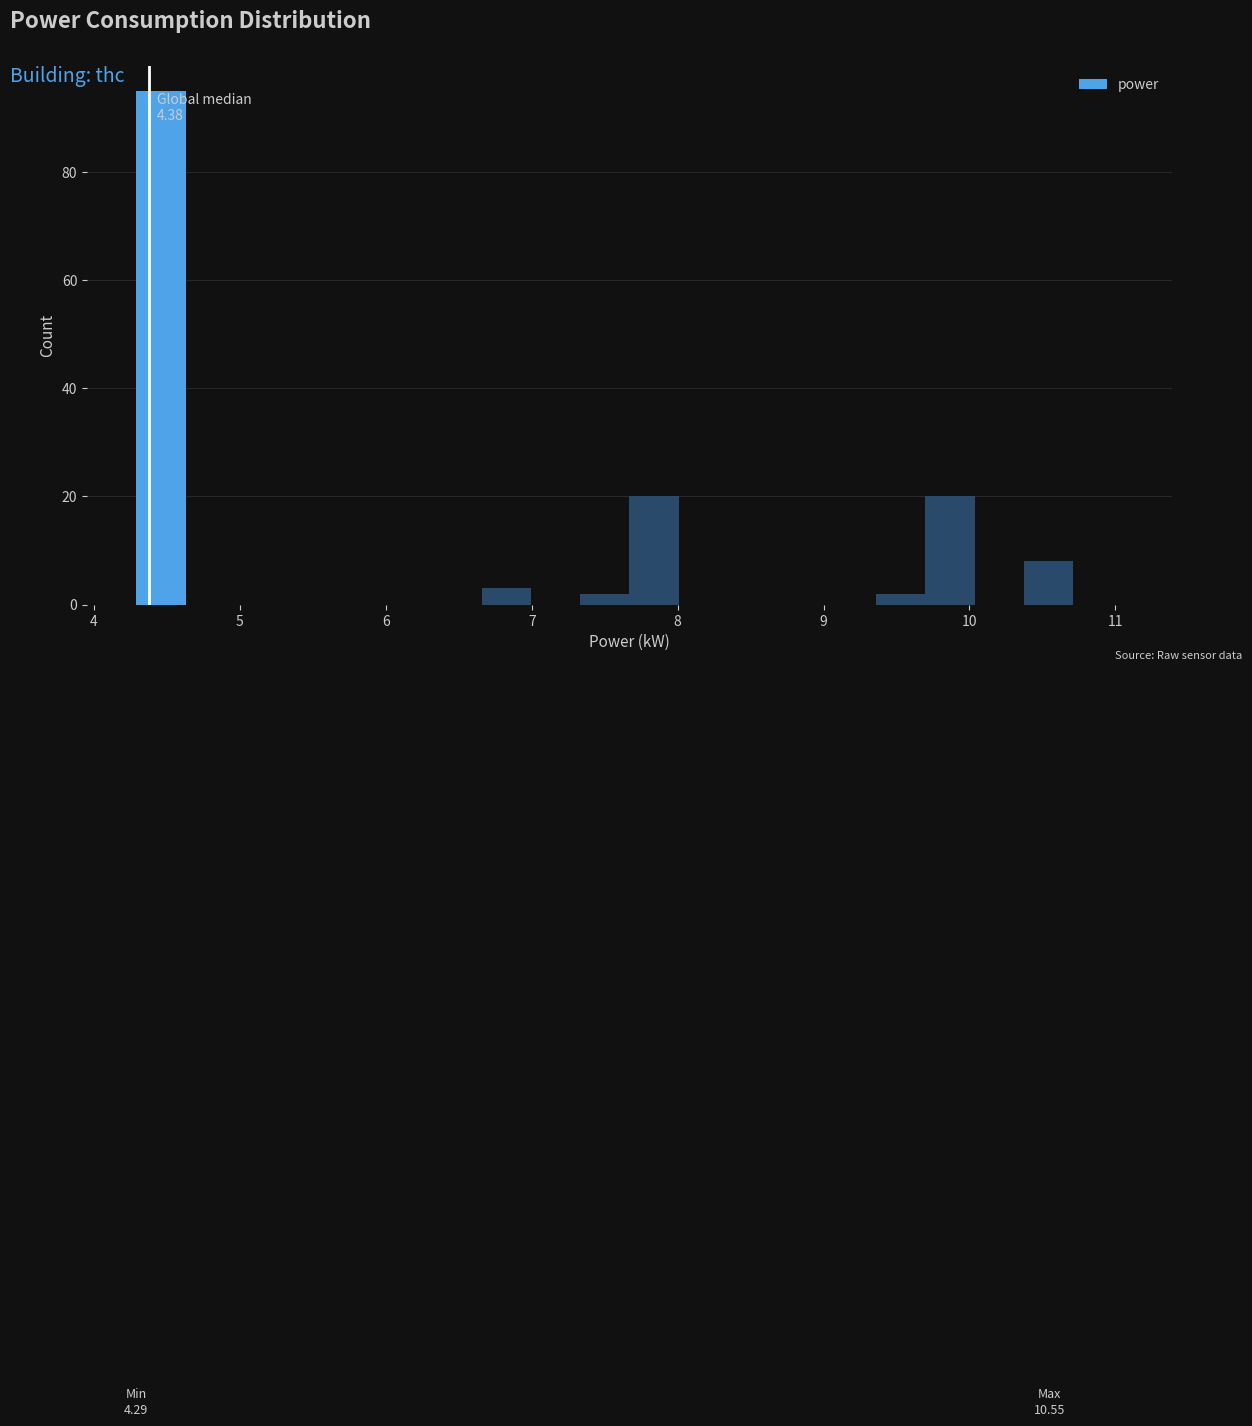

Around what value on the x-axis is the tallest bar? Give the approximate position of its centre, as read against the axis.

4.5